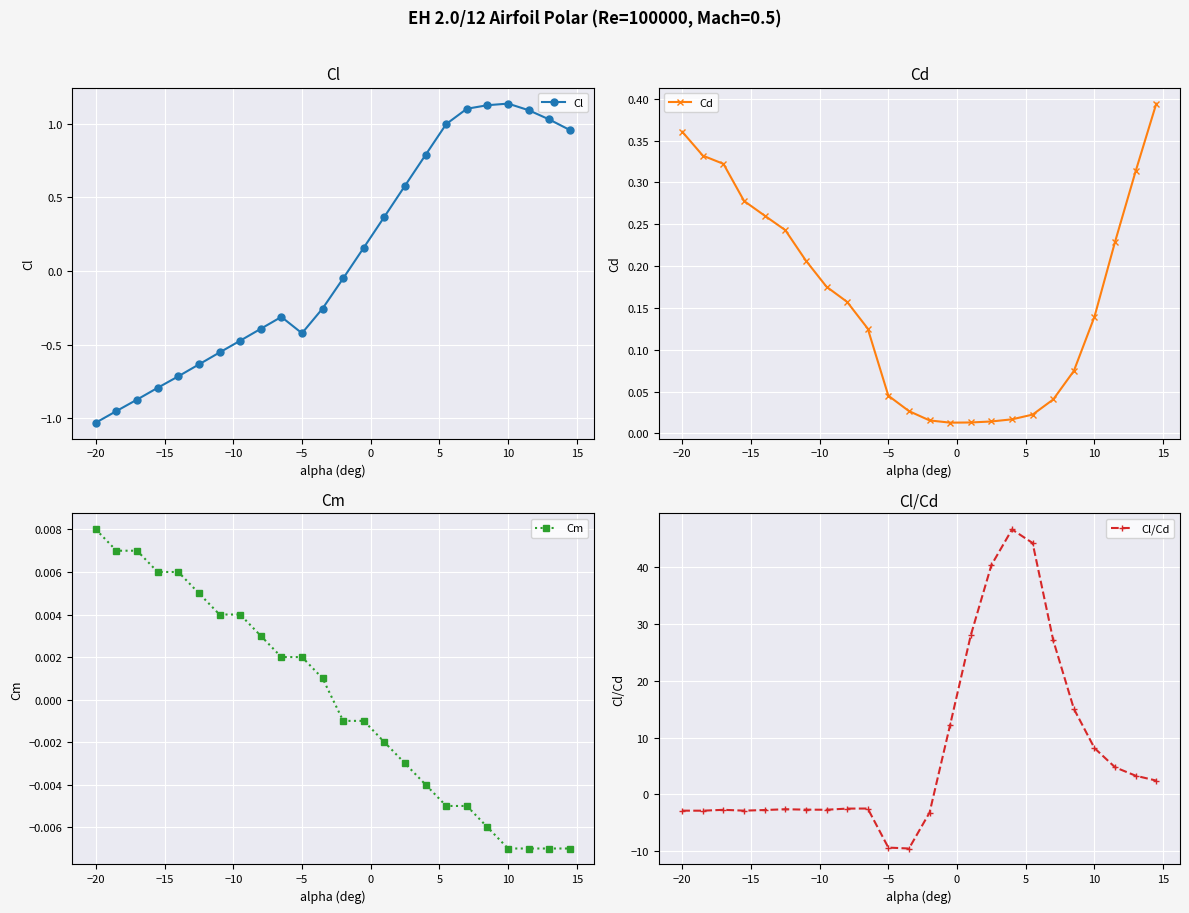

At which category does Cl reach its first local valley?

−5